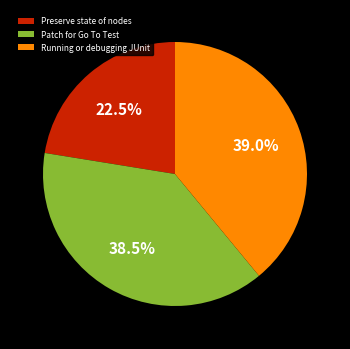

Do Patch for Go To Test and Running or debugging JUnit together represent more than half of the pie?

Yes